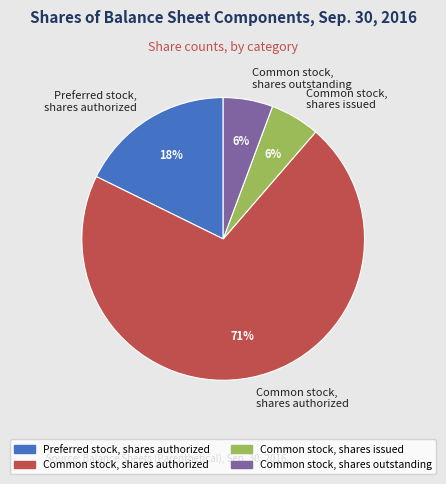

The Common stock, shares authorized slice represents 81% of the pie. True or false?

False